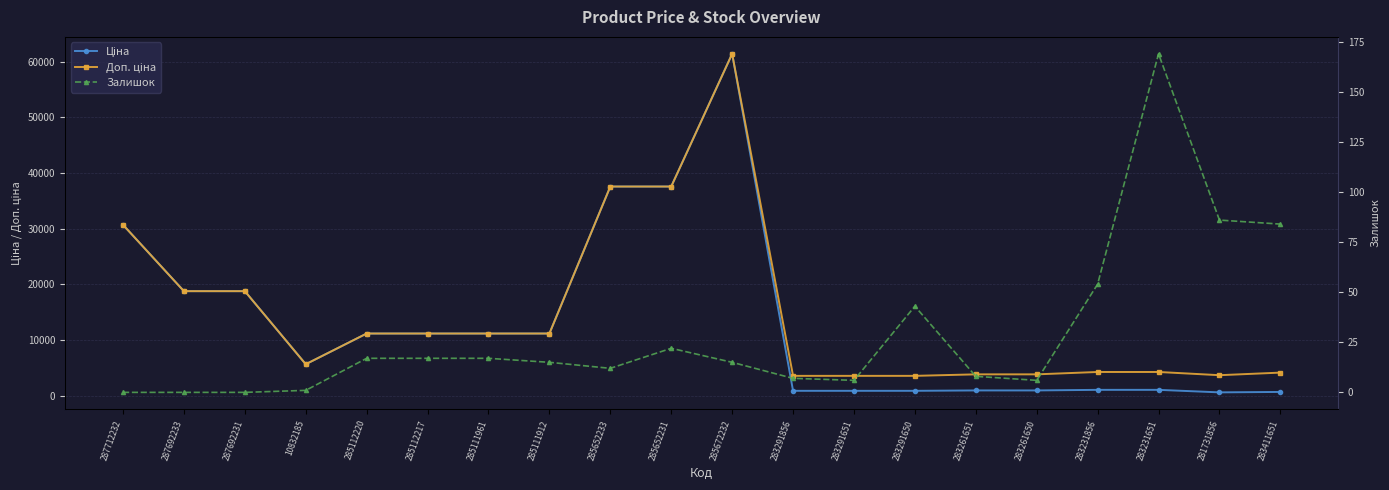

At which label does Ціна reach its minimum?

281731856